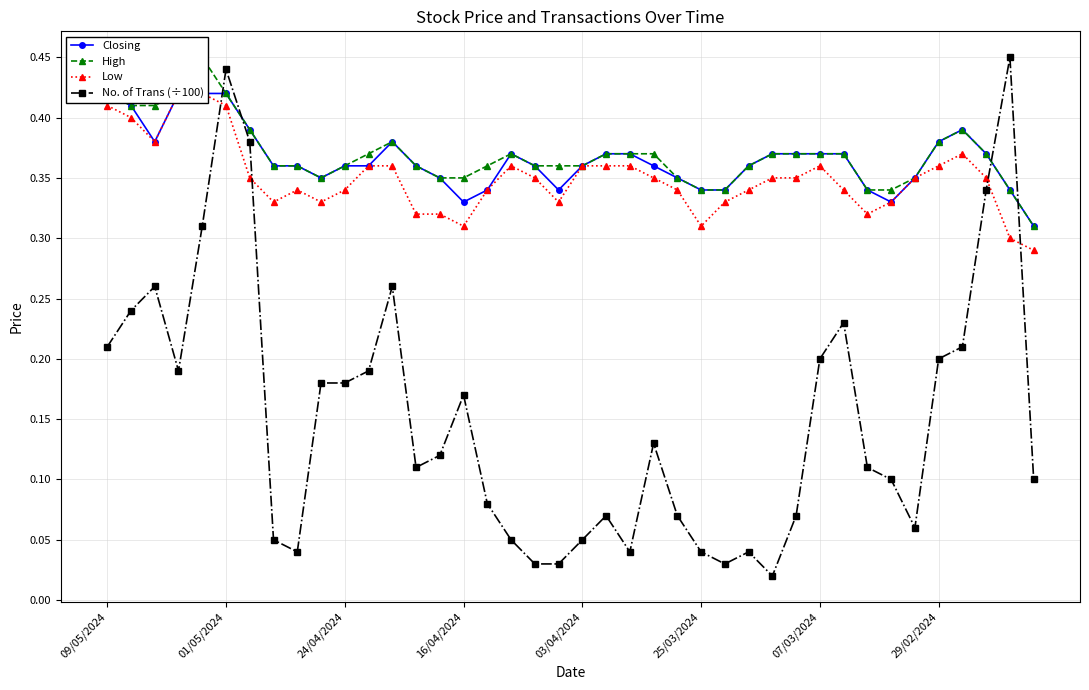

True or false: No. of Trans (÷100) has more than 1 interior local peaks.

True